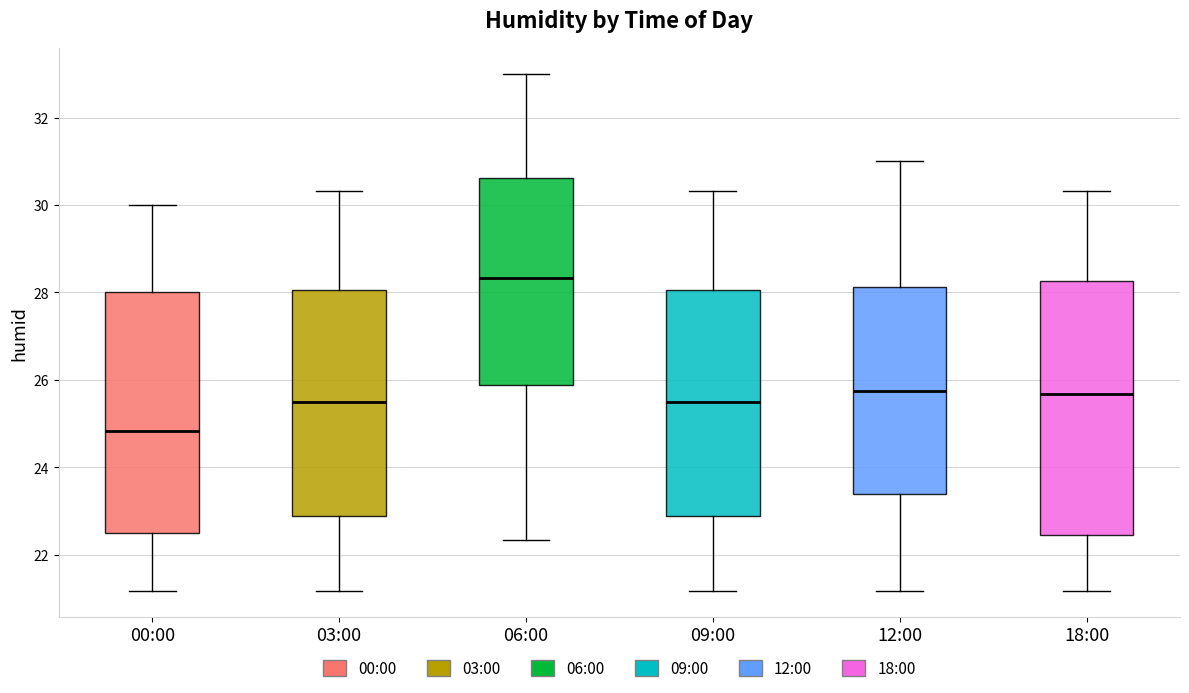

Where is the upper edge of the box for 12:00 on the y-axis? The values are not printed on the chart, so give them approximately, as read against the axis.

28.2